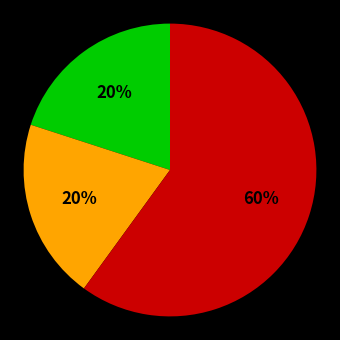

To the nearest percent, what is the difference between the largest and smallest slice percentages?

40%